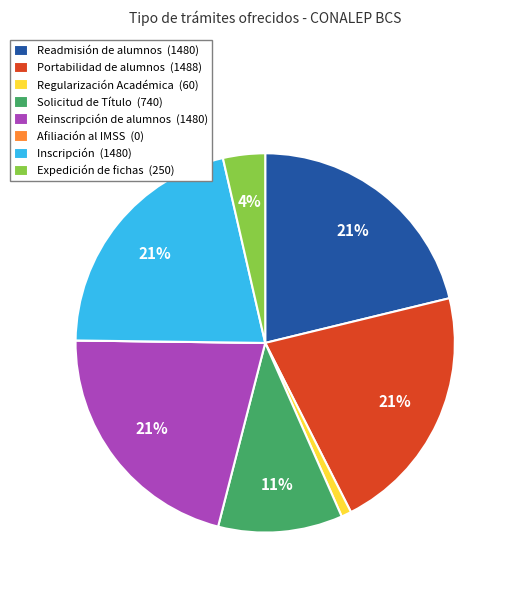

What percentage is the Reinscripción de alumnos (1480) slice, to the nearest percent?

21%